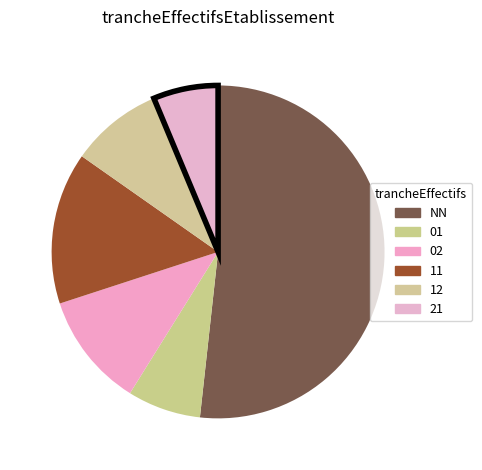

To the nearest percent, what portion does 11 represent?

15%